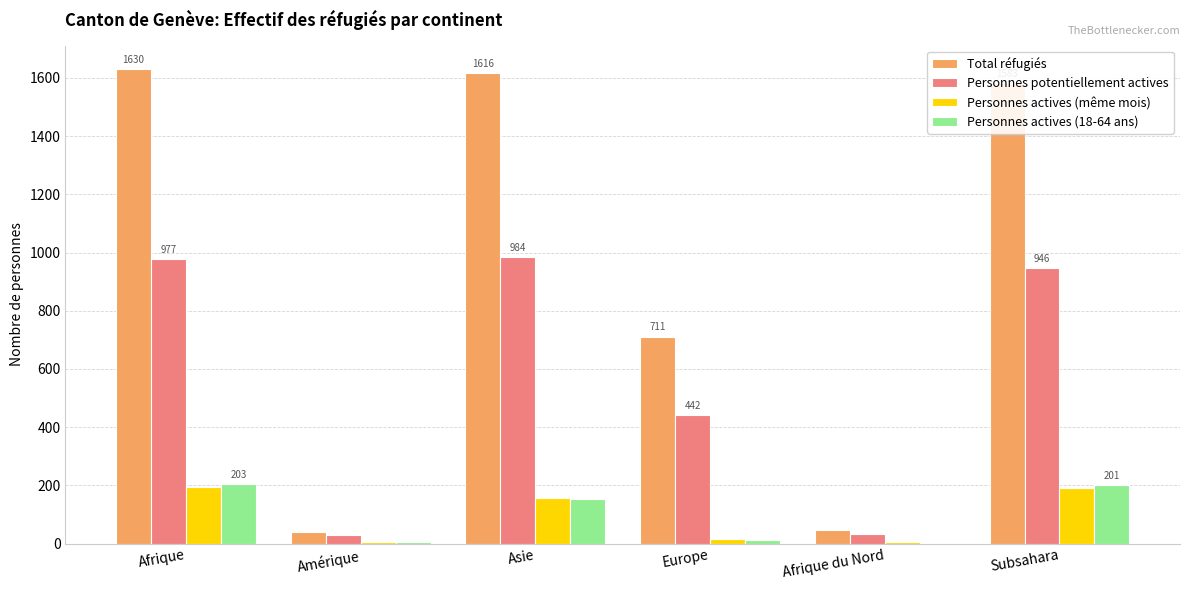

What is the maximum value for Personnes potentiellement actives?

984